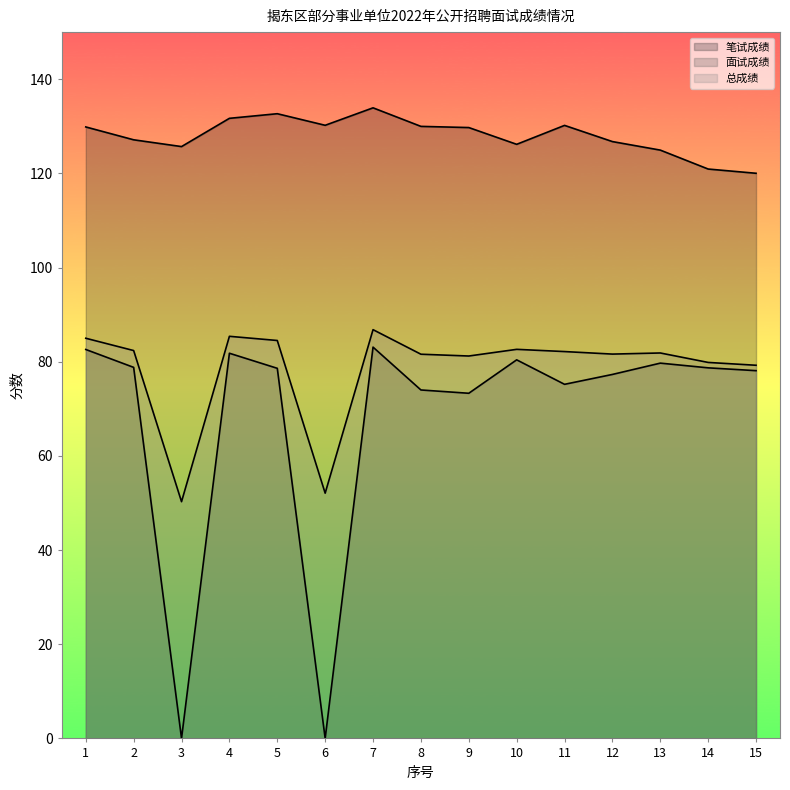

True or false: 面试成绩 and 笔试成绩 cross at least once.

False